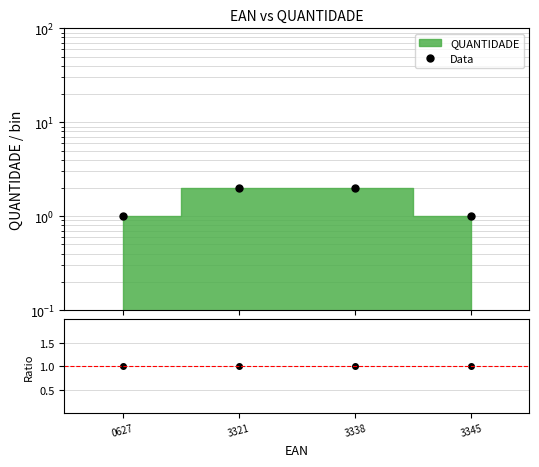

True or false: Data has a value of 0 at 3345.

False